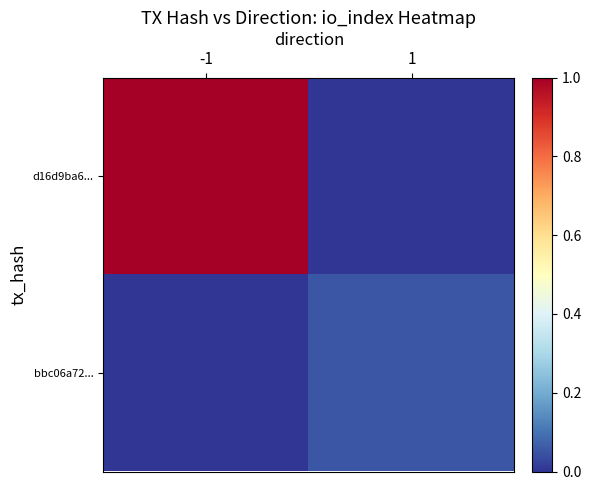

Which series has the largest total across all categories?

d16d9ba6...